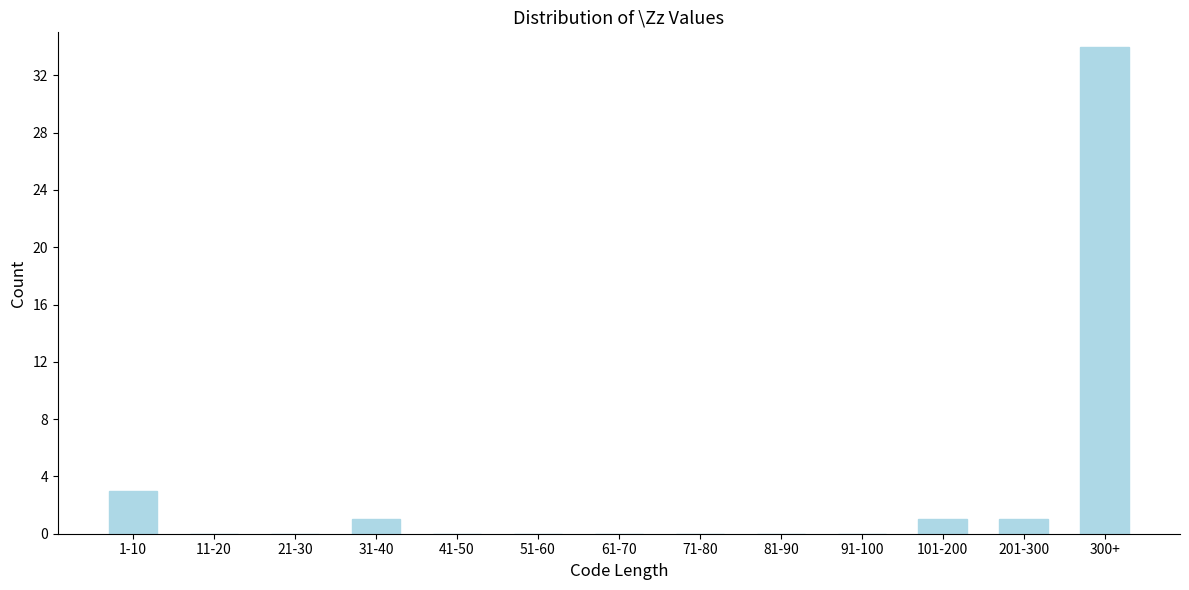

Reading left to right, what are all the values shown in this chart?

1-10=3	11-20=0	21-30=0	31-40=1	41-50=0	51-60=0	61-70=0	71-80=0	81-90=0	91-100=0	101-200=1	201-300=1	300+=34